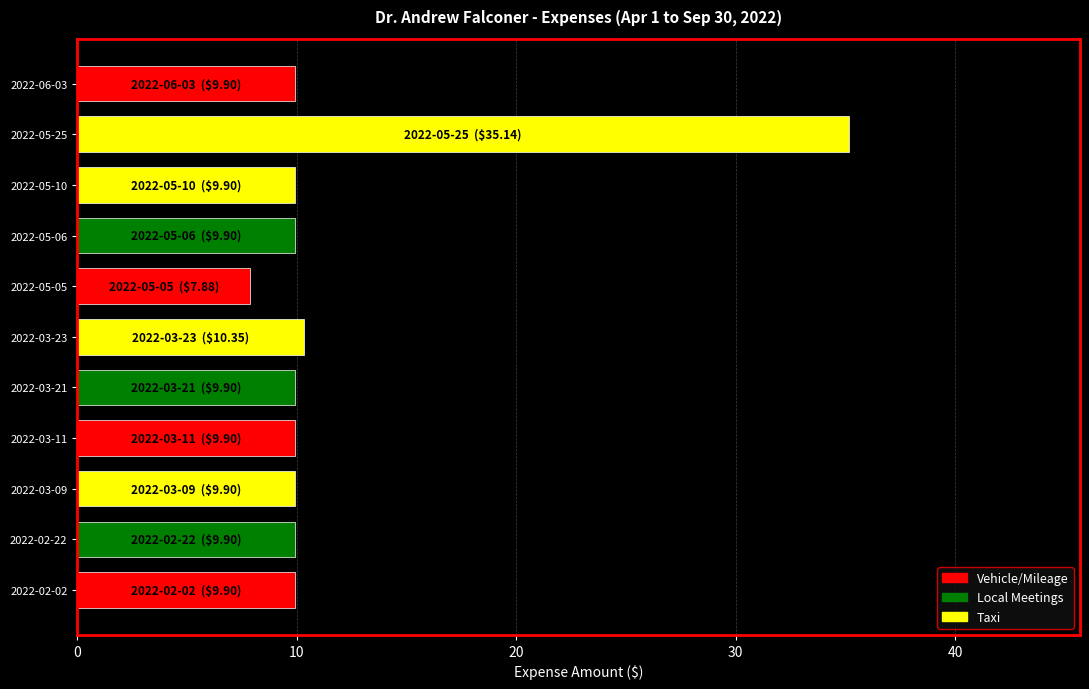

What is the maximum value shown in the chart?

35.1